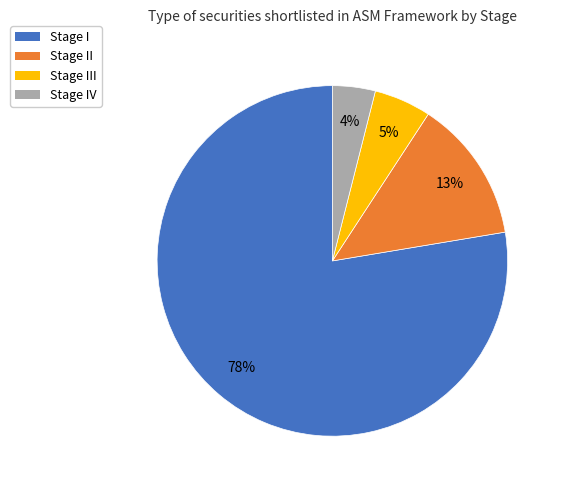

Do Stage I and Stage III together represent more than half of the pie?

Yes